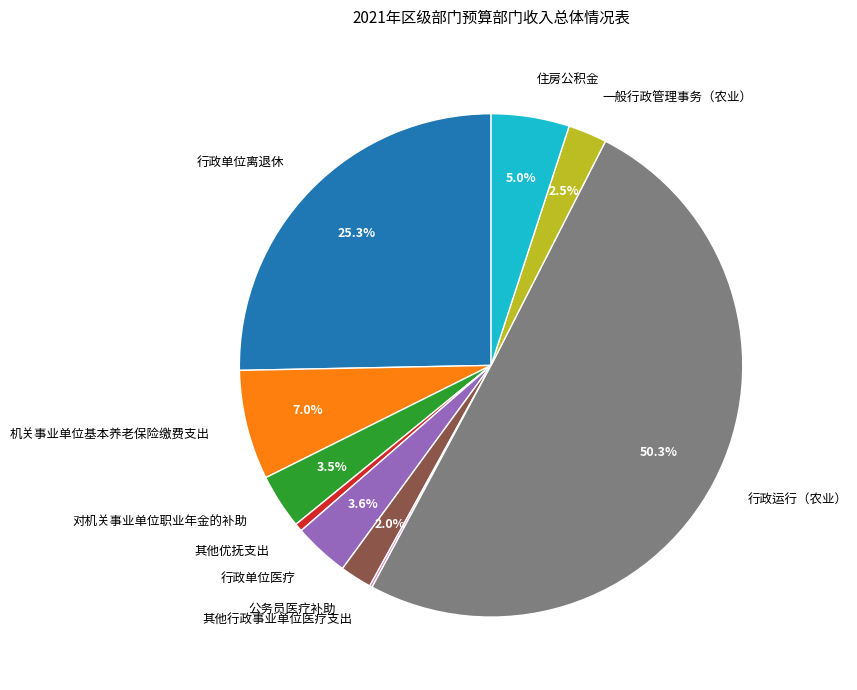

What is the largest slice in the pie chart?

行政运行（农业）